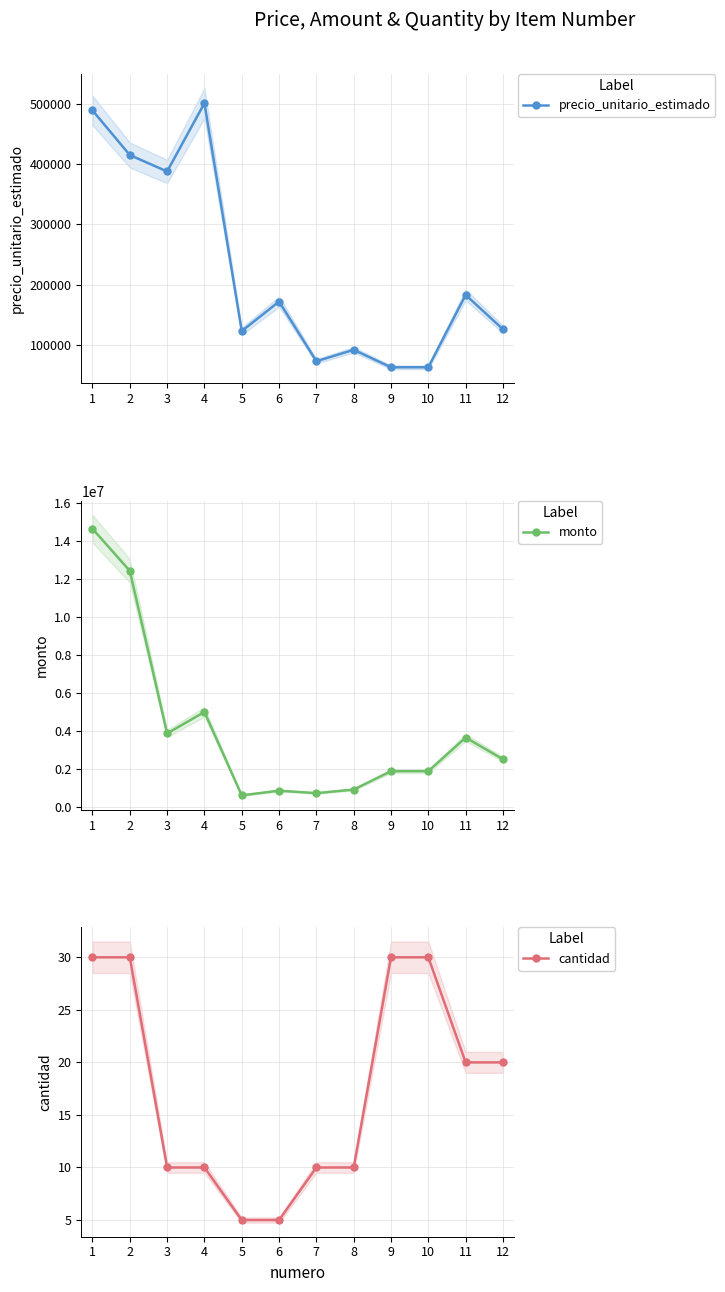

True or false: monto has a value of 1533859 at 6.

False